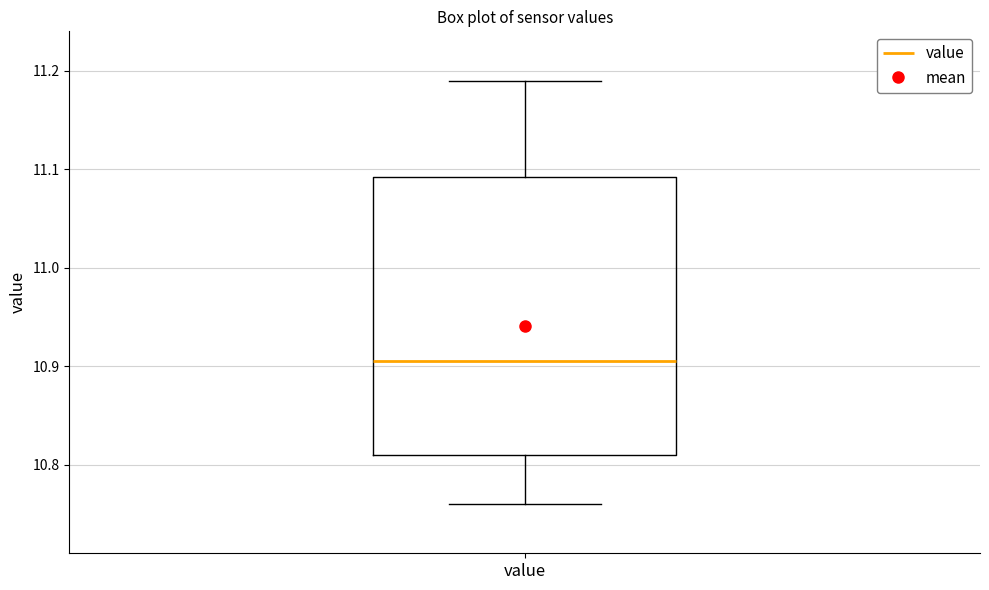

Transcribe this box plot: give where the median line is, the range the box spans, and where the two whiskers end, as read against the y-axis. The values are not printed on the chart, so give them approximately, as read against the axis.

median 10.91, box 10.81 to 11.09, whiskers 10.76 to 11.19